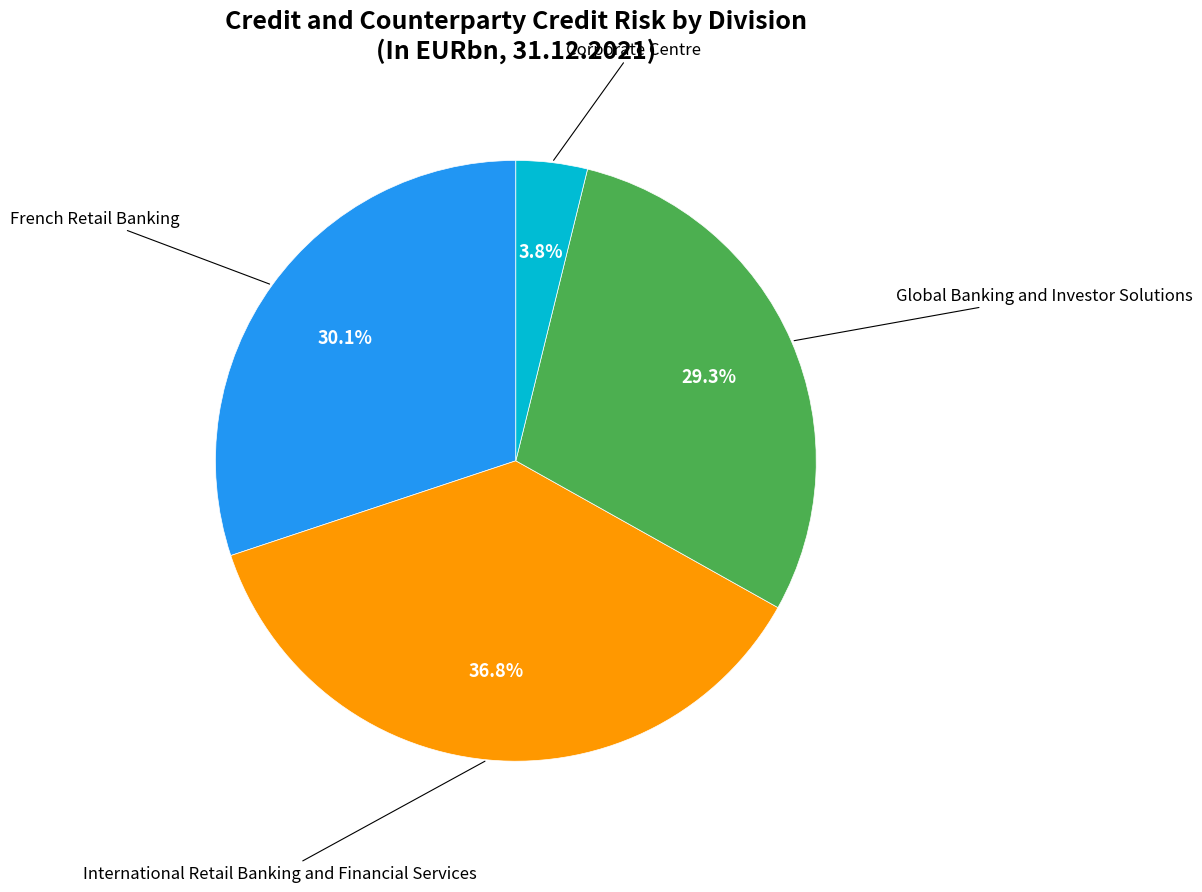

Is there a majority slice in this chart?

No